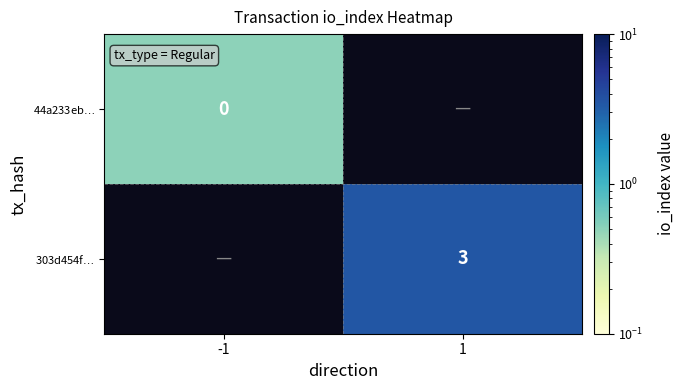

Count the number of categories in the chart.

2